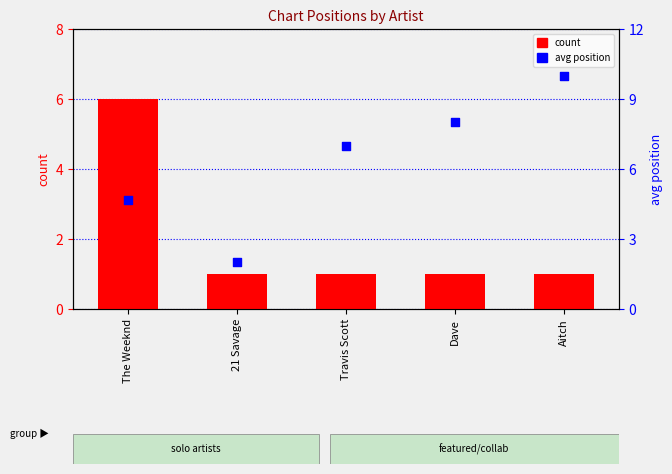

What are all the series names shown in the legend?

count, avg position